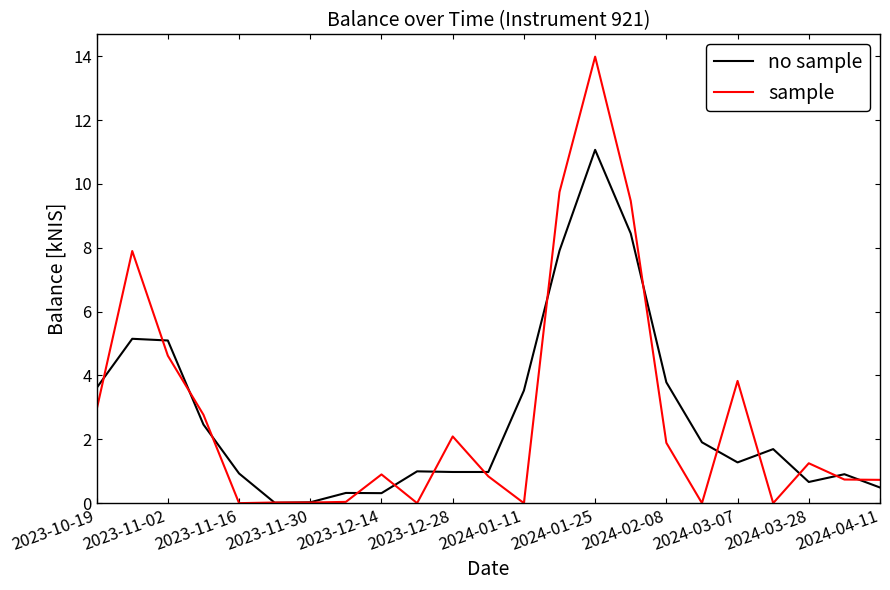

What are all the series names shown in the legend?

no sample, sample